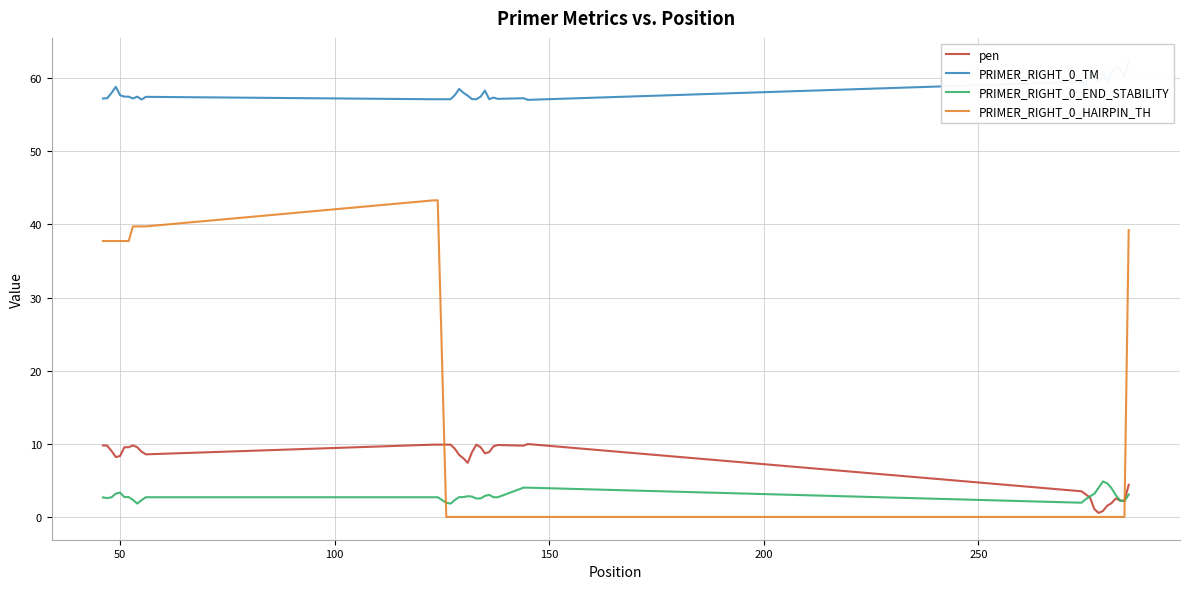

After their last crossing, which series has the higher values: PRIMER_RIGHT_0_END_STABILITY or PRIMER_RIGHT_0_HAIRPIN_TH?

PRIMER_RIGHT_0_HAIRPIN_TH